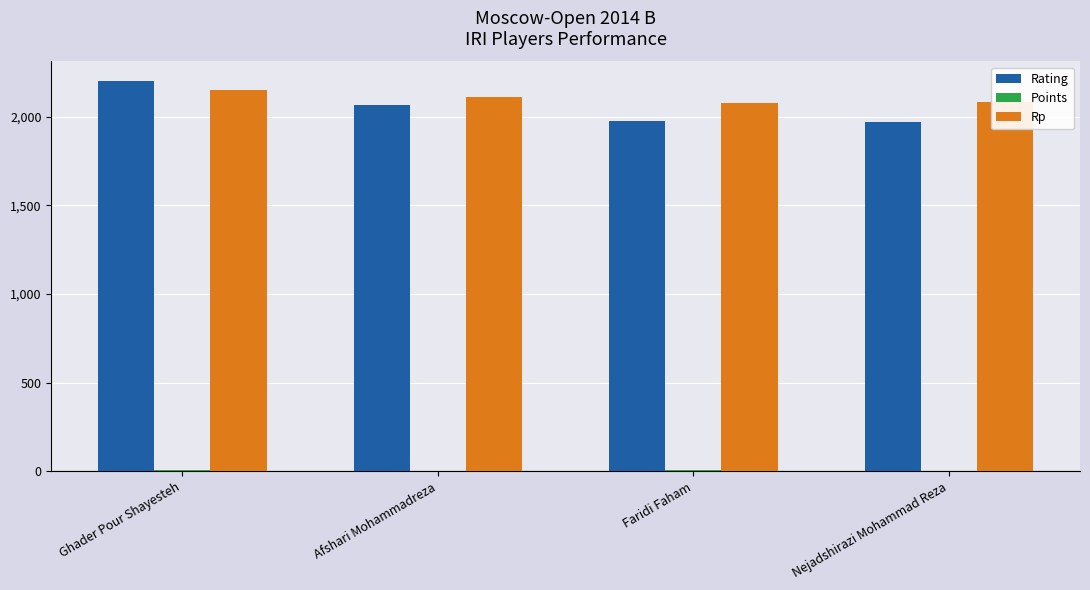

At which category does the chart reach its peak across all series?

Ghader Pour Shayesteh